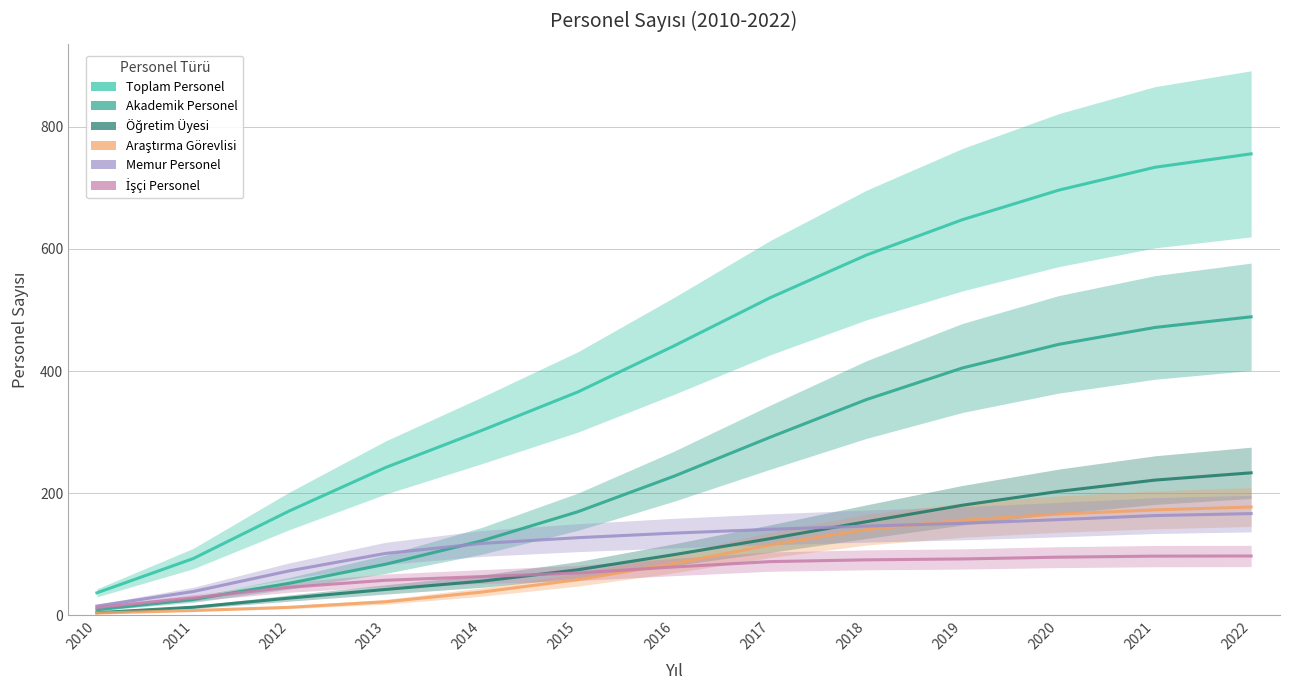

Which series has the largest total across all categories?

Toplam Personel